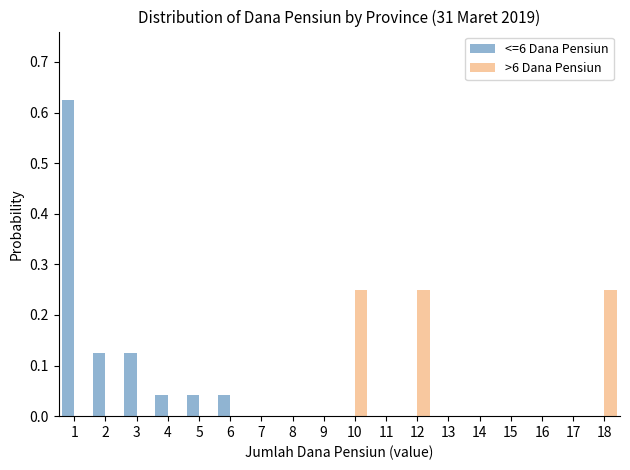

Reading left to right, transcribe this chart: for each range on the x-axis, give the height of each series' bar. The values are not printed on the chart, so give them approximately, as read against the axis.

0.5 to 1.5: <=6 Dana Pensiun=0.63	>6 Dana Pensiun=0
1.5 to 2.5: <=6 Dana Pensiun=0.13	>6 Dana Pensiun=0
2.5 to 3.5: <=6 Dana Pensiun=0.13	>6 Dana Pensiun=0
3.5 to 4.5: <=6 Dana Pensiun=0.04	>6 Dana Pensiun=0
4.5 to 5.5: <=6 Dana Pensiun=0.04	>6 Dana Pensiun=0
5.5 to 6.5: <=6 Dana Pensiun=0.04	>6 Dana Pensiun=0
6.5 to 7.5: <=6 Dana Pensiun=0	>6 Dana Pensiun=0
7.5 to 8.5: <=6 Dana Pensiun=0	>6 Dana Pensiun=0
8.5 to 9.5: <=6 Dana Pensiun=0	>6 Dana Pensiun=0
9.5 to 10.5: <=6 Dana Pensiun=0	>6 Dana Pensiun=0.25
10.5 to 11.5: <=6 Dana Pensiun=0	>6 Dana Pensiun=0
11.5 to 12.5: <=6 Dana Pensiun=0	>6 Dana Pensiun=0.25
12.5 to 13.5: <=6 Dana Pensiun=0	>6 Dana Pensiun=0
13.5 to 14.5: <=6 Dana Pensiun=0	>6 Dana Pensiun=0
14.5 to 15.5: <=6 Dana Pensiun=0	>6 Dana Pensiun=0
15.5 to 16.5: <=6 Dana Pensiun=0	>6 Dana Pensiun=0
16.5 to 17.5: <=6 Dana Pensiun=0	>6 Dana Pensiun=0
17.5 to 18.5: <=6 Dana Pensiun=0	>6 Dana Pensiun=0.25